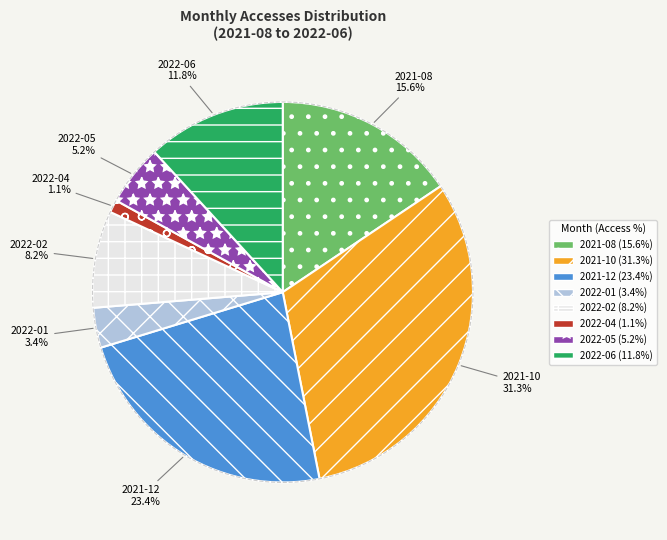

How much of the chart is everything except 2021-12?

76.6%